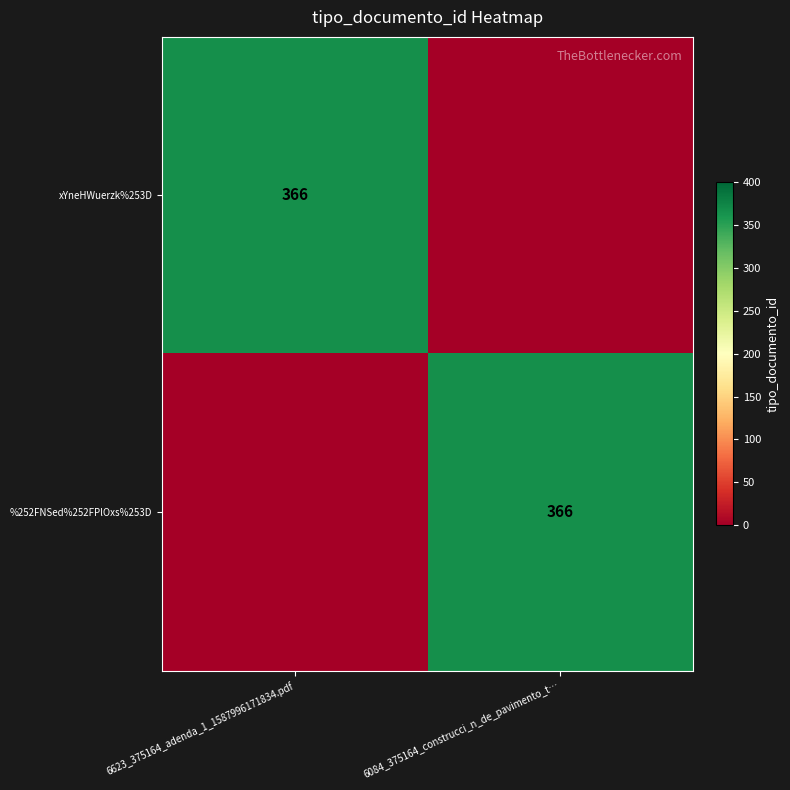

The value of xYneHWuerzk%253D at 6623_375164_adenda_1_1587996171834.pdf is 366. True or false?

True